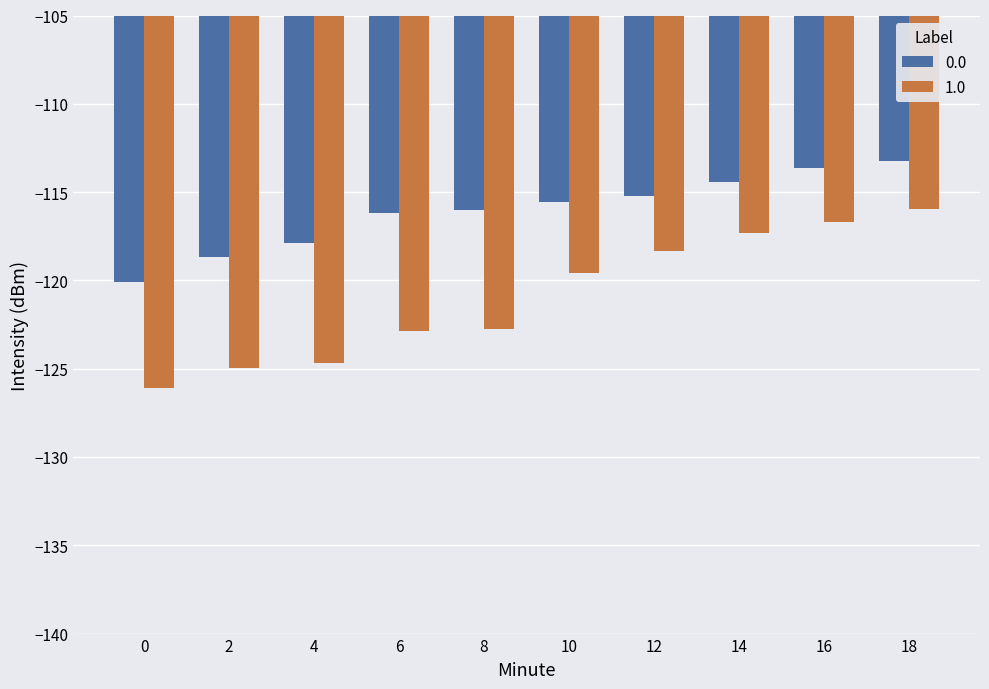

What are all the series names shown in the legend?

0.0, 1.0